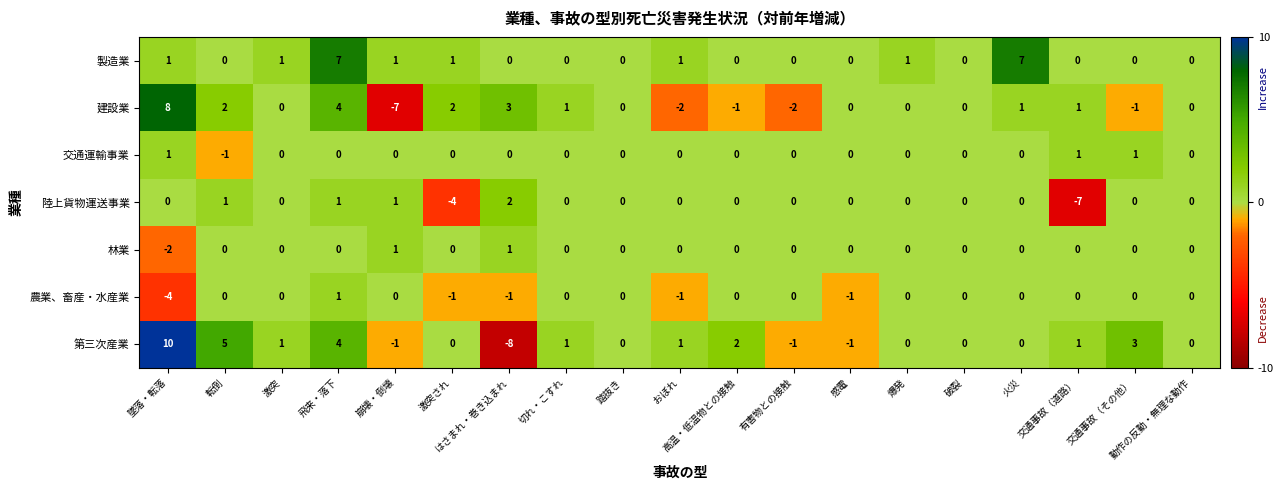

How many data points in 農業、畜産・水産業 are less than 0?

5